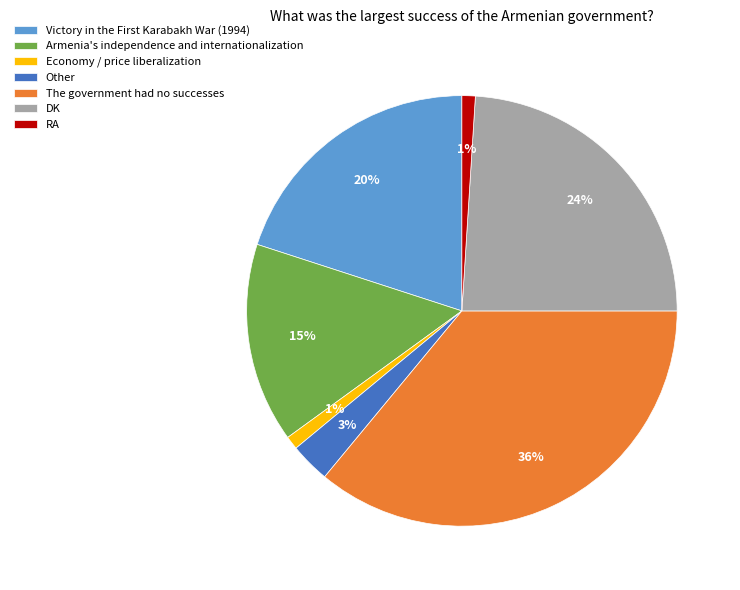

Is the sum of RA and DK greater than half?

No